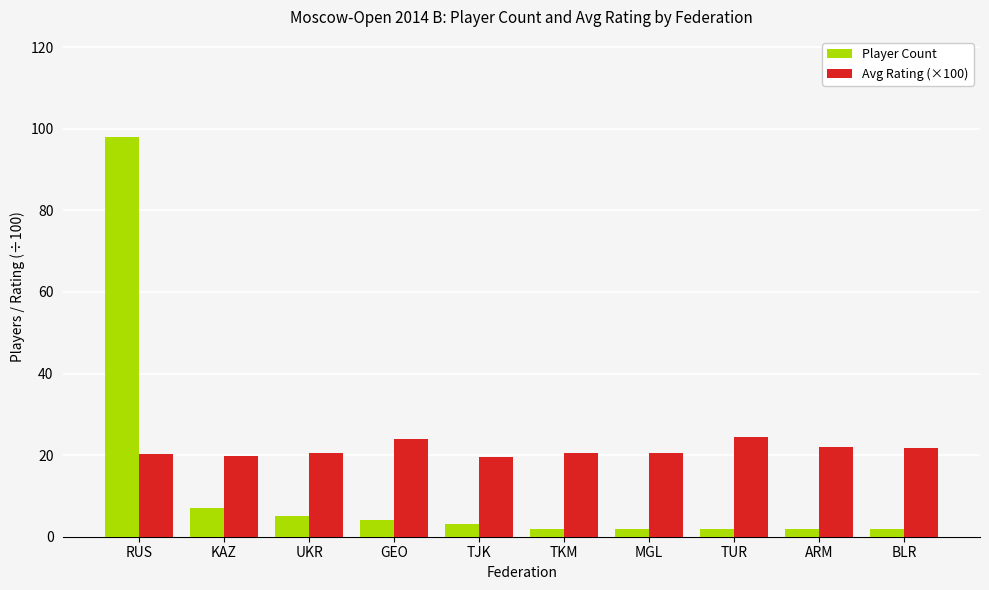

At which category does the chart reach its peak across all series?

RUS